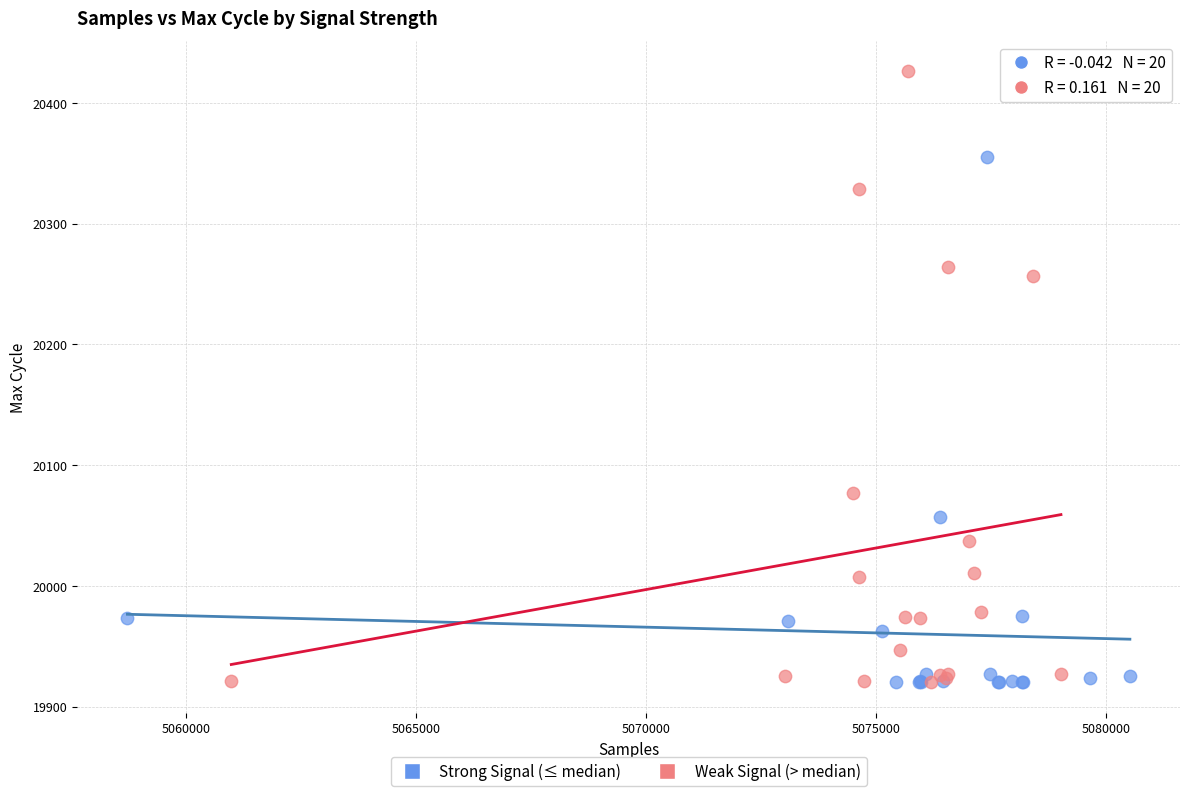

Which series has the widest spread of Y values?

Weak Signal (> median)